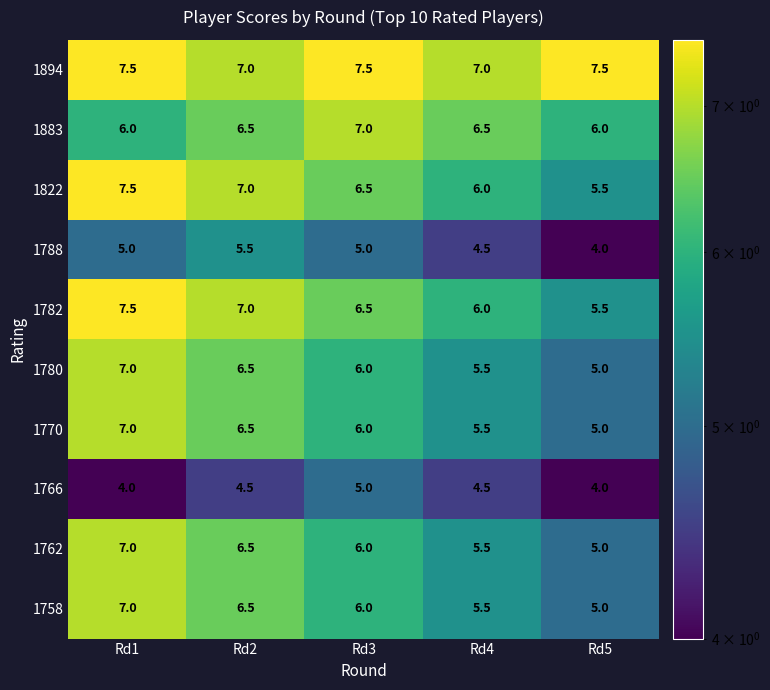

What is the sum of all 1822 values?

32.5